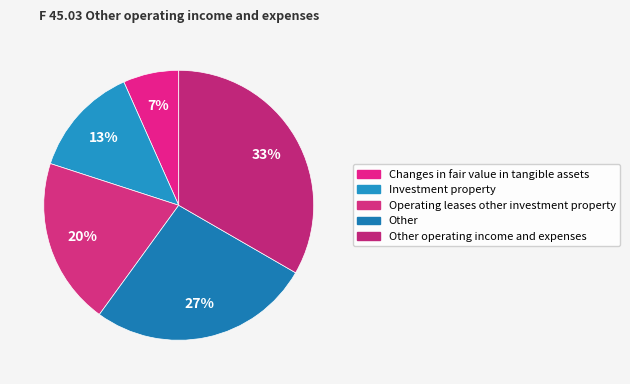

How many slices are in this pie chart?

5